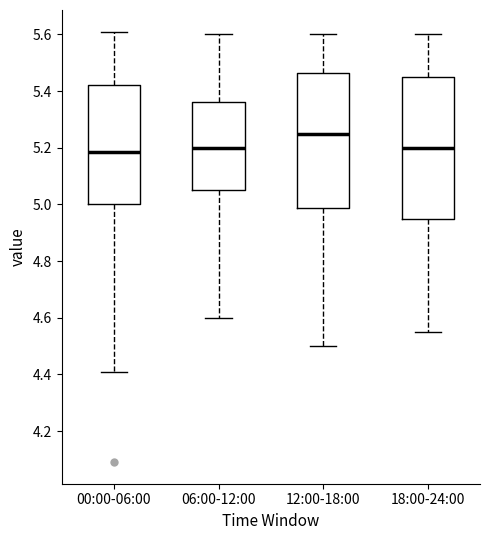

Comparing the boxes themselves (not the whiskers), which one is the tallest?

18:00-24:00